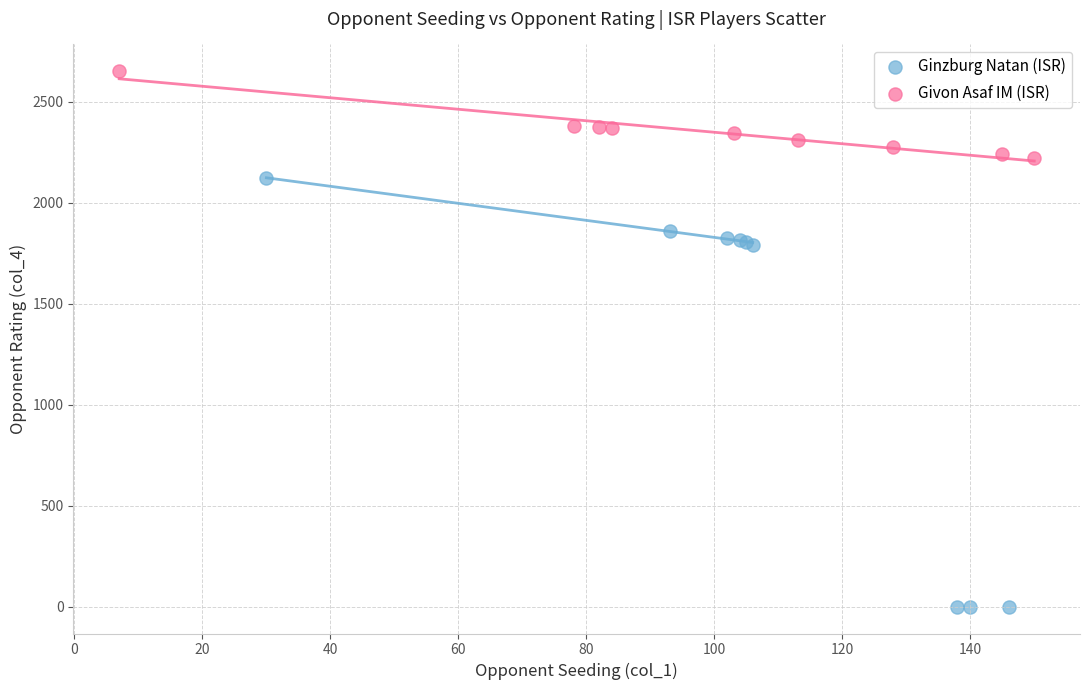

Which series has the largest Y range (max minus min)?

Ginzburg Natan (ISR)